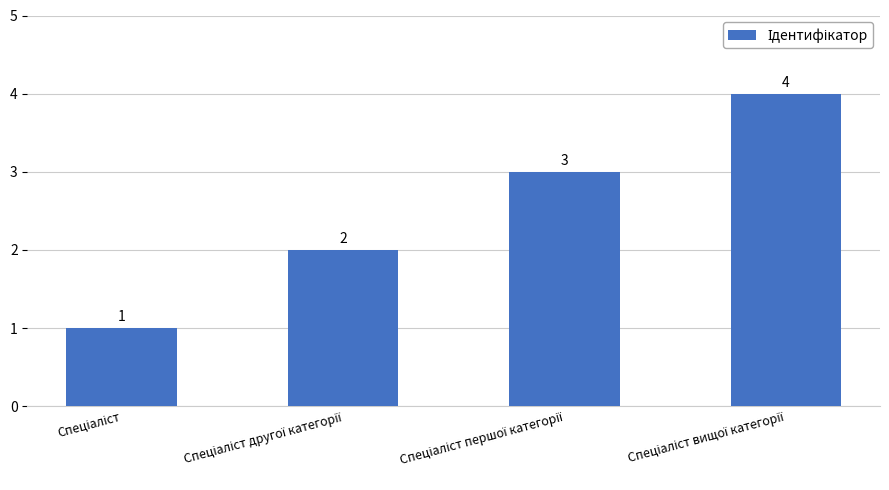

What is the difference between the maximum and minimum values?

3